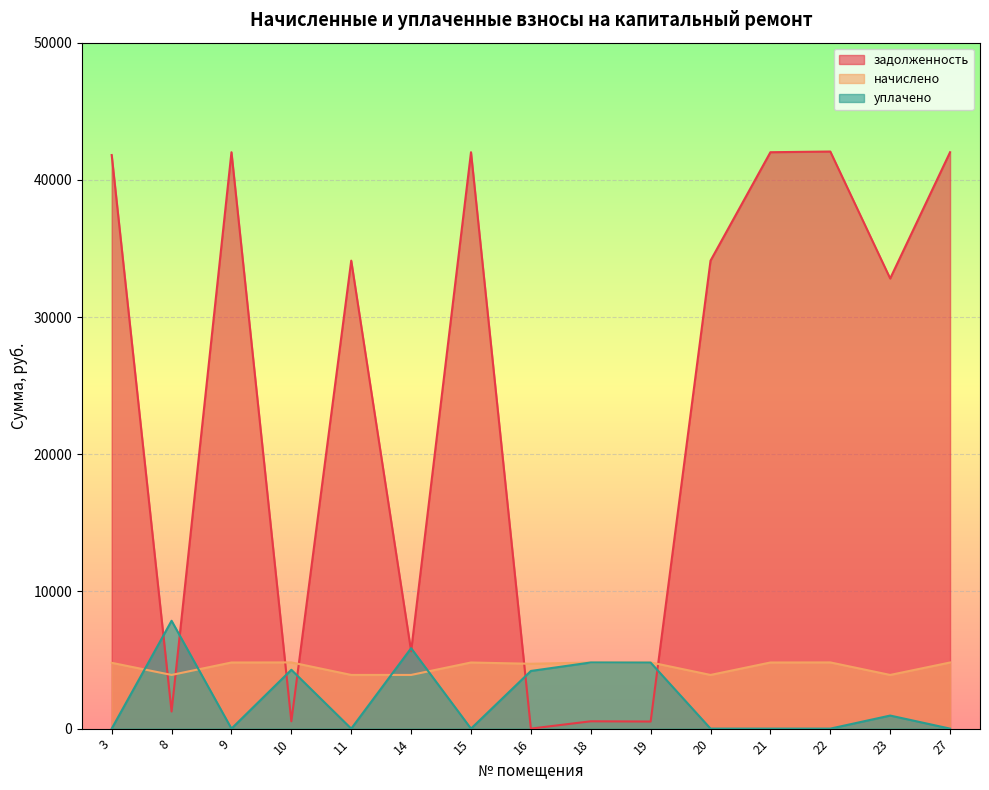

What is the value of the задолженность point at the 7th from the left?

42014.2